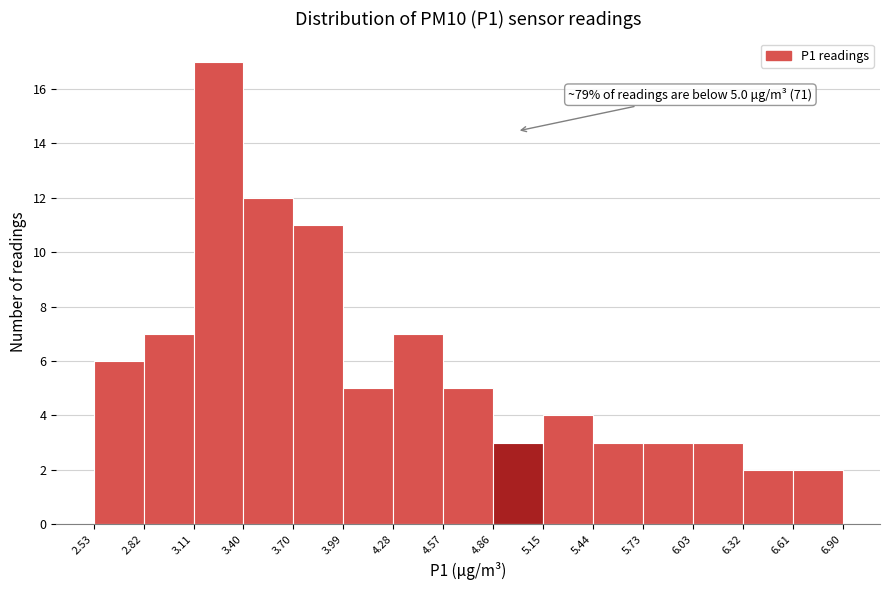

Over which range of the x-axis is the bar tallest?

3.11 to 3.40